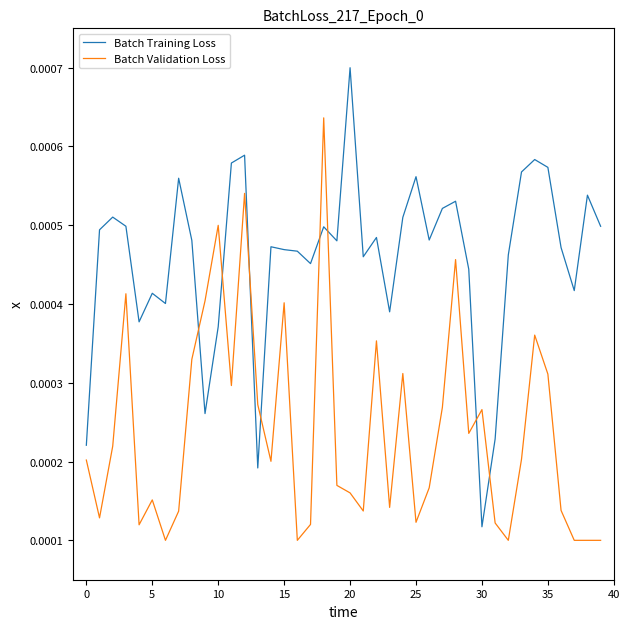

Rank the series by their average value, from highest to lowest.

Batch Training Loss, Batch Validation Loss